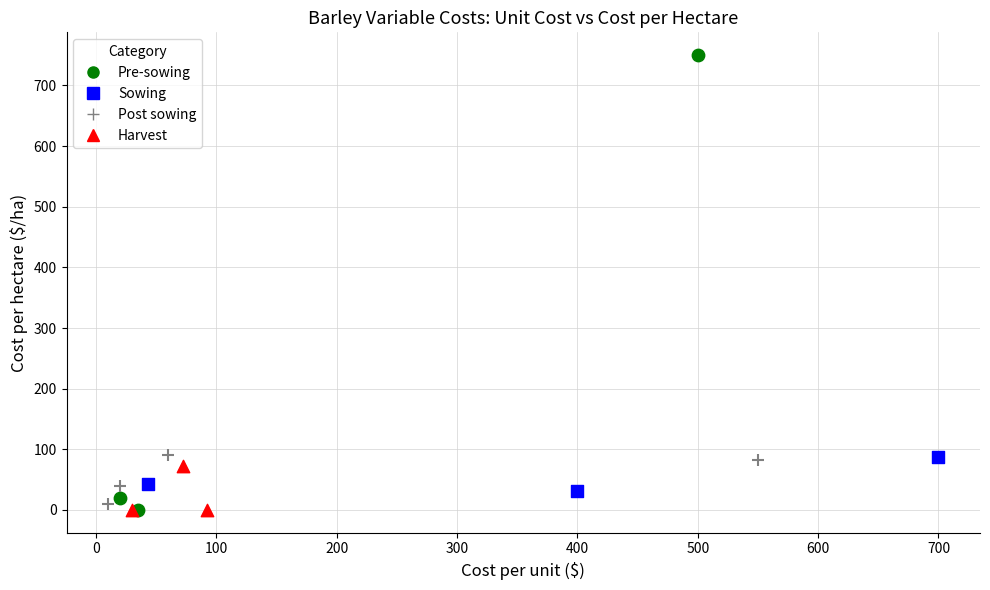

Which series has the widest spread of Y values?

Pre-sowing